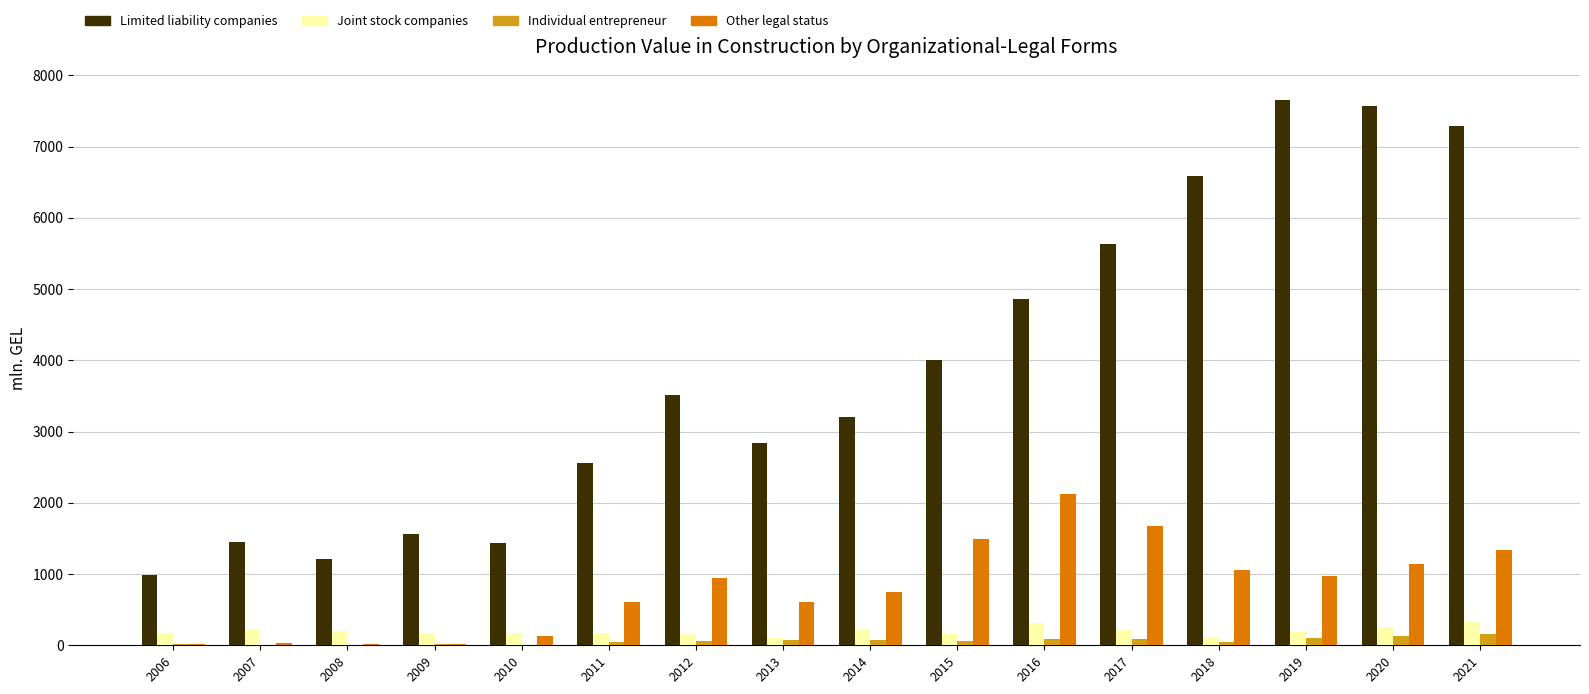

What is the average value of the Joint stock companies series?

196.3